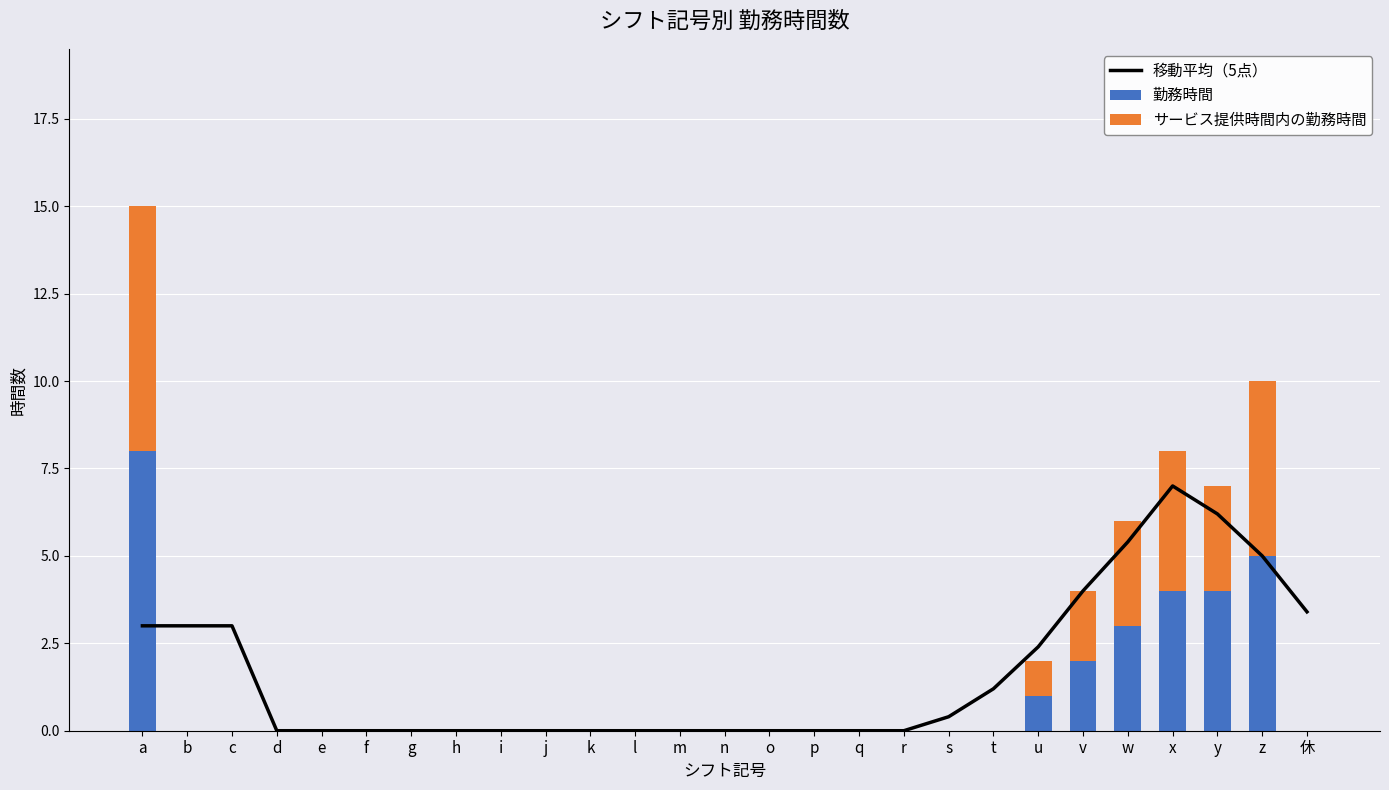

At which label is 勤務時間 closest to 4?

x